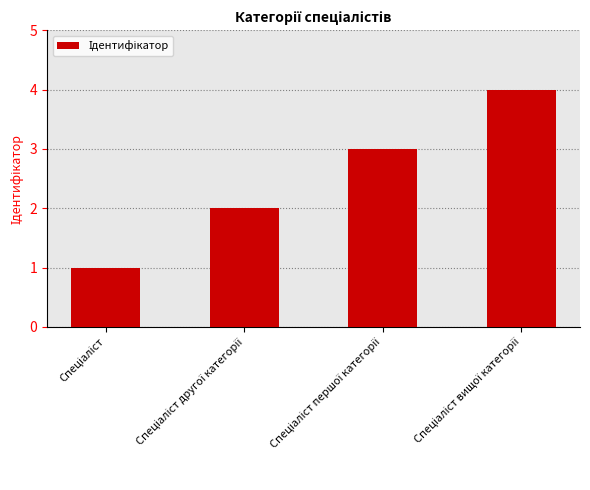

What is the difference between the maximum and minimum values?

3